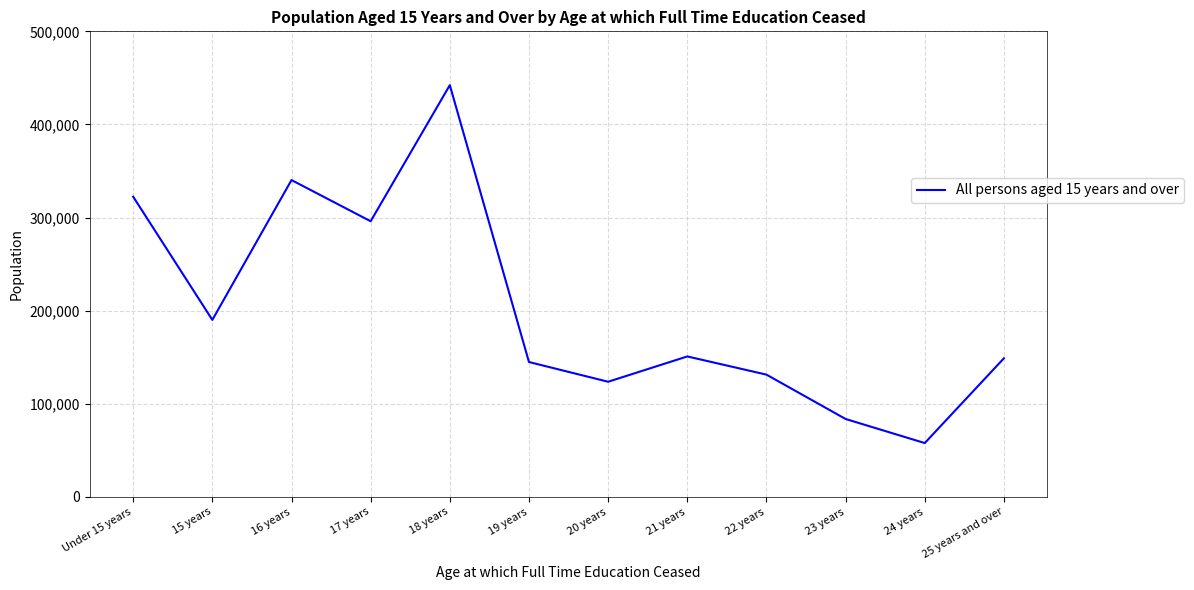

What is the difference between the maximum and minimum values?

384439